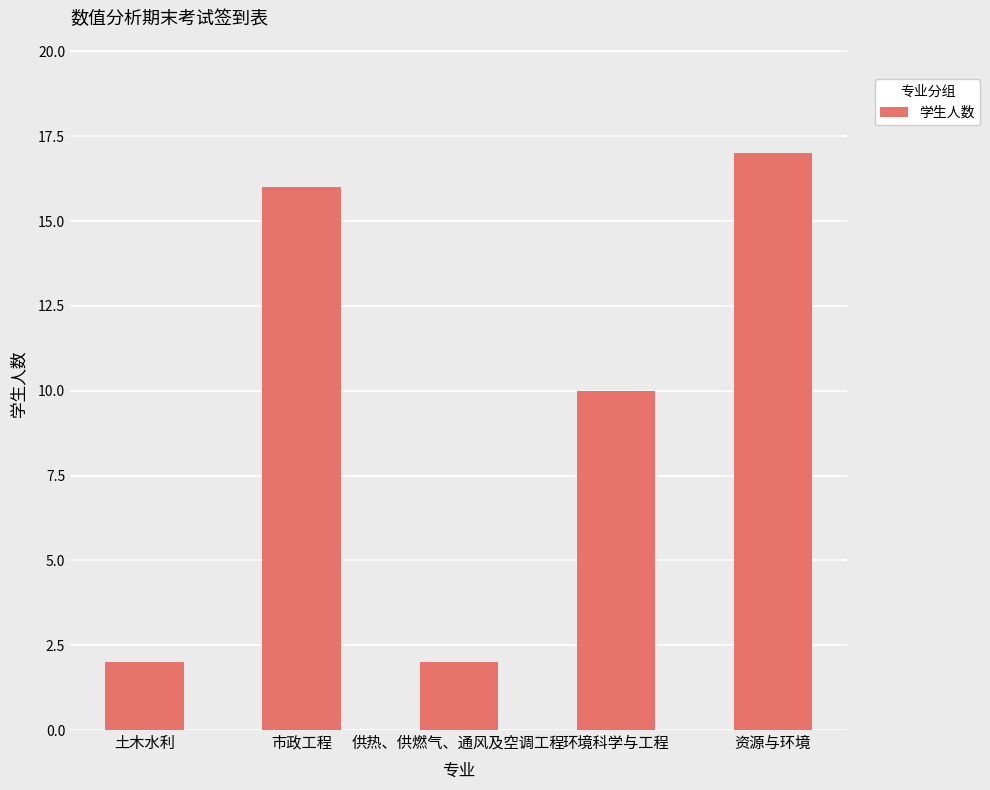

What is the value of the 5th bar from the left?

17